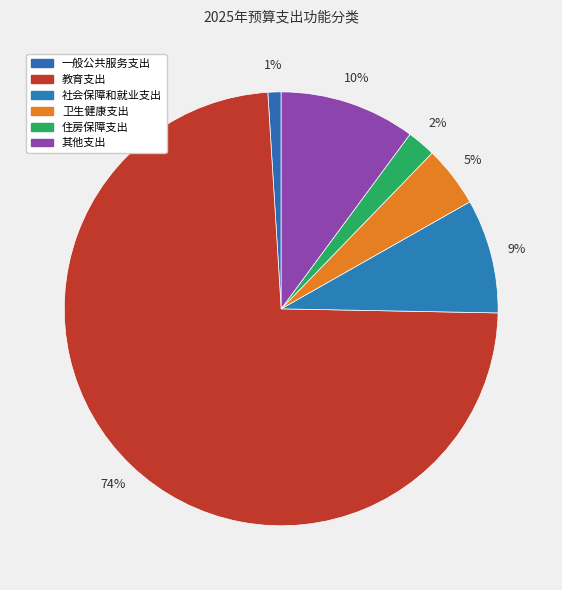

What portion of the pie excludes 卫生健康支出?

95.5%